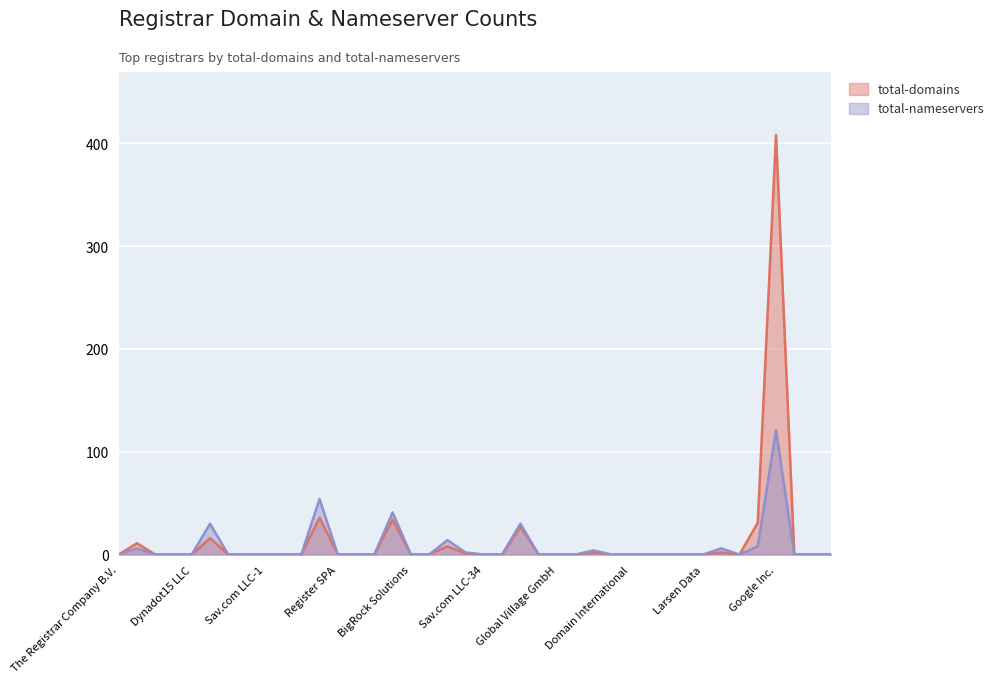

What position from the right is Larsen Data?

8